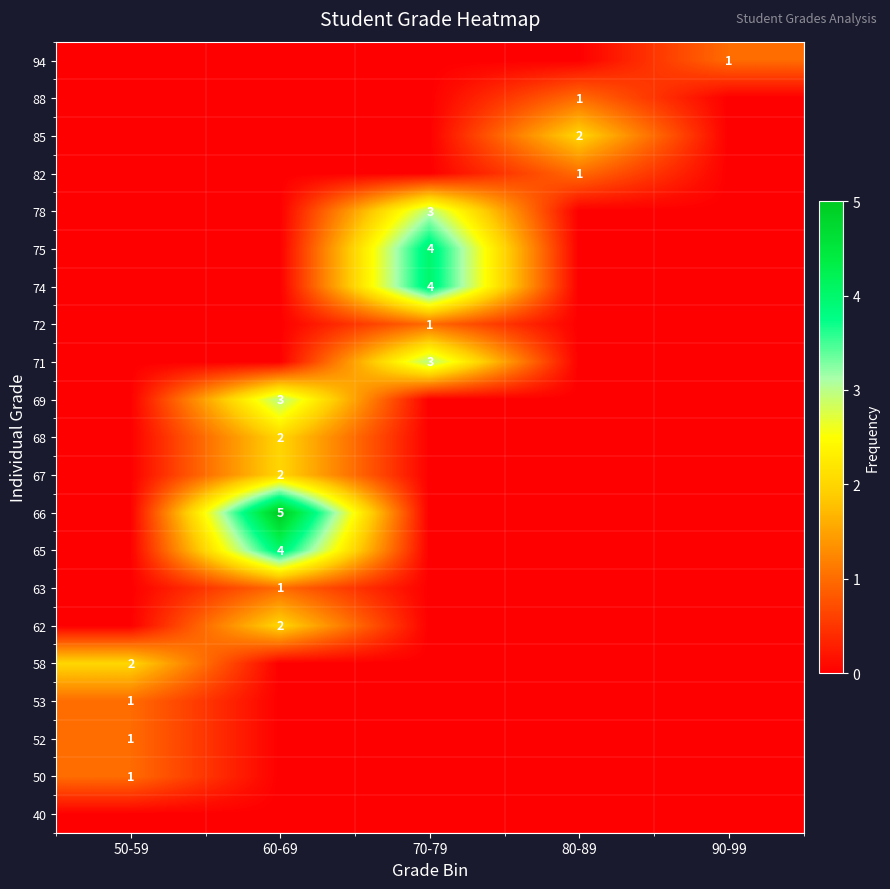

The 88 series shows 2 at 80-89. True or false?

False